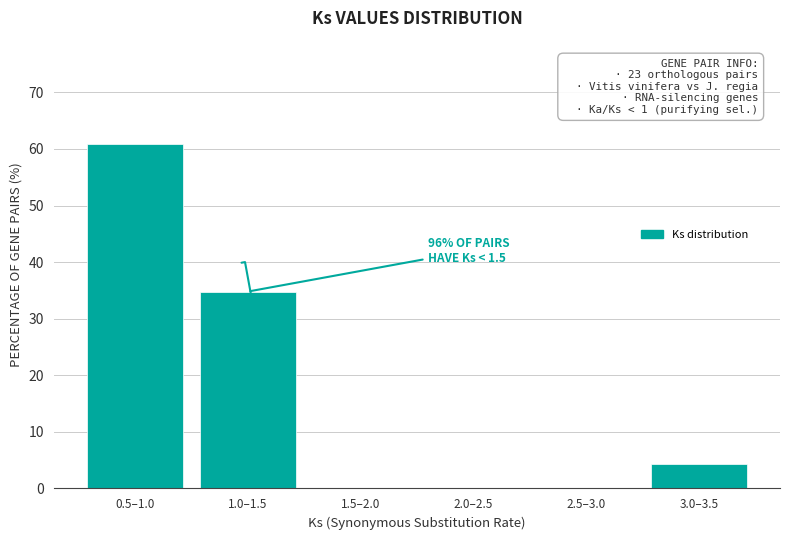

Reading right to left, what are all the values shown in this chart?

3.0–3.5=4.3	2.5–3.0=0.0	2.0–2.5=0.0	1.5–2.0=0.0	1.0–1.5=34.8	0.5–1.0=60.9